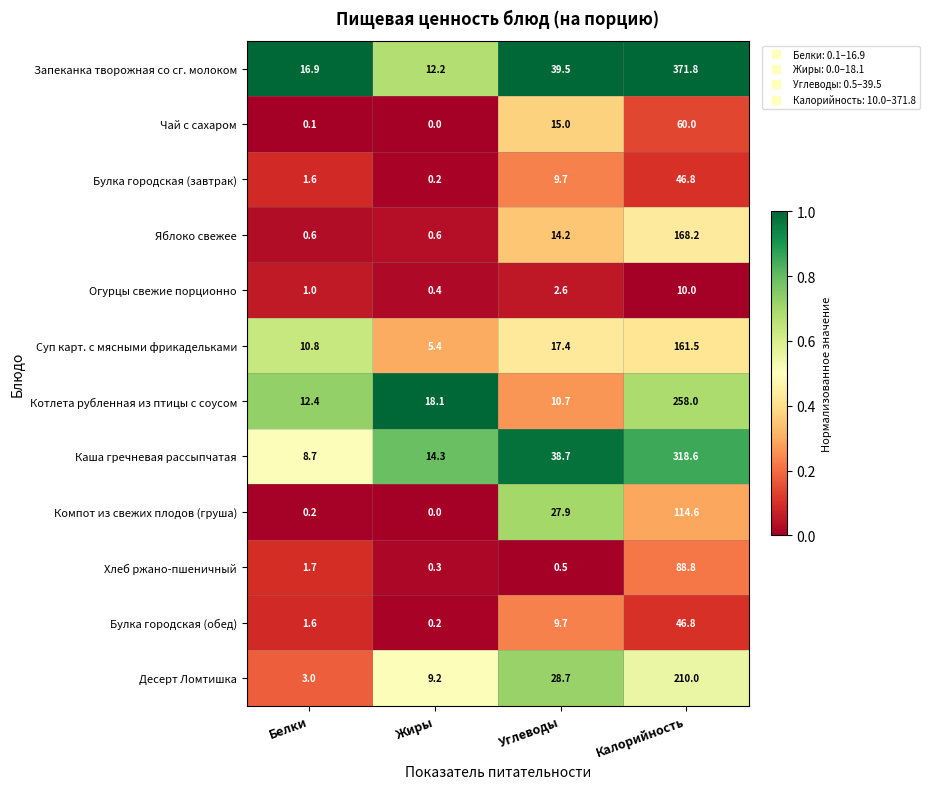

Where is Котлета рубленная из птицы с соусом nearest to the value 134?

Жиры